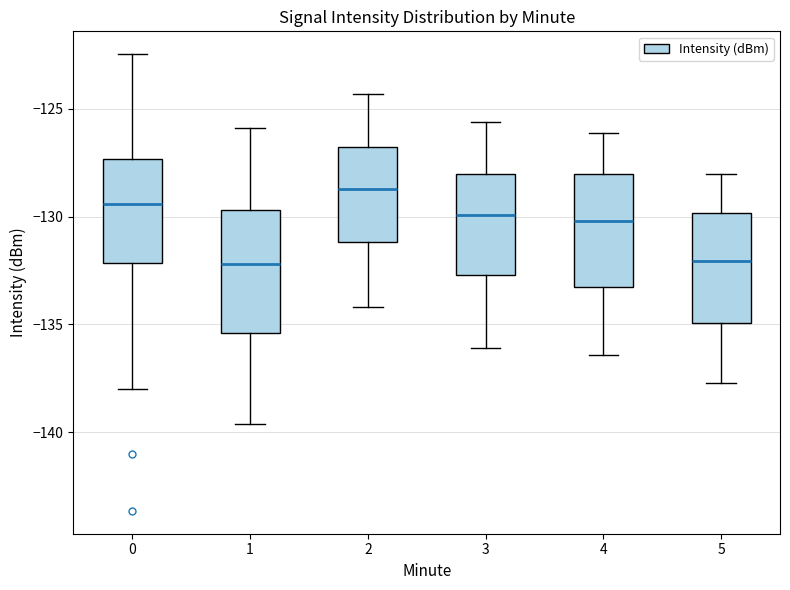

Reading left to right, transcribe this box plot: for each box, give where its median line is, the range the box spans, and where its two whiskers end, as read against the y-axis. The values are not printed on the chart, so give them approximately, as read against the axis.

0: median -129.5, box -132.0 to -127.5, whiskers -138.0 to -122.5
1: median -132.0, box -135.5 to -129.5, whiskers -139.5 to -126.0
2: median -128.5, box -131.0 to -127.0, whiskers -134.0 to -124.5
3: median -130.0, box -132.5 to -128.0, whiskers -136.0 to -125.5
4: median -130.0, box -133.0 to -128.0, whiskers -136.5 to -126.0
5: median -132.0, box -135.0 to -130.0, whiskers -137.5 to -128.0